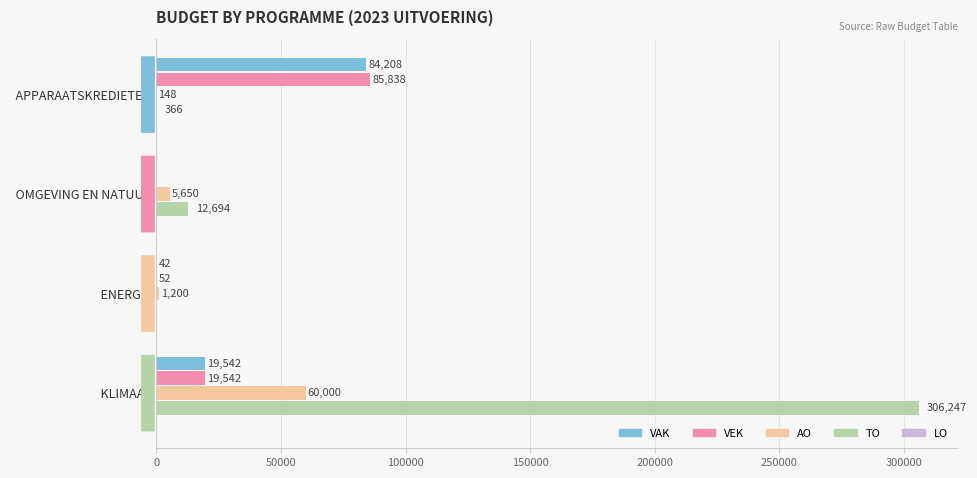

At which label does VAK reach its peak?

  APPARAATSKREDIETEN